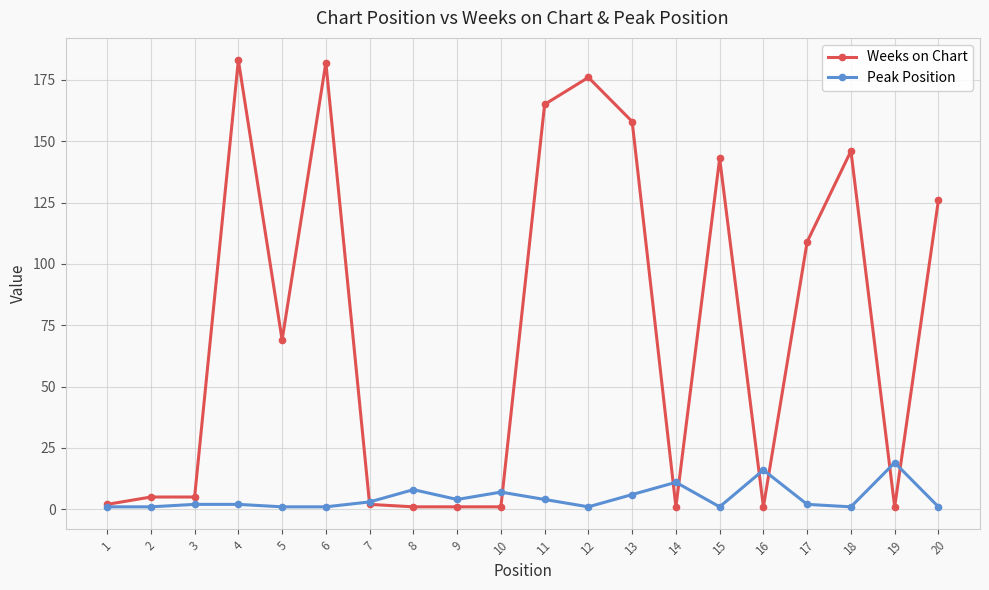

List the series in order of their peak value, highest first.

Weeks on Chart, Peak Position